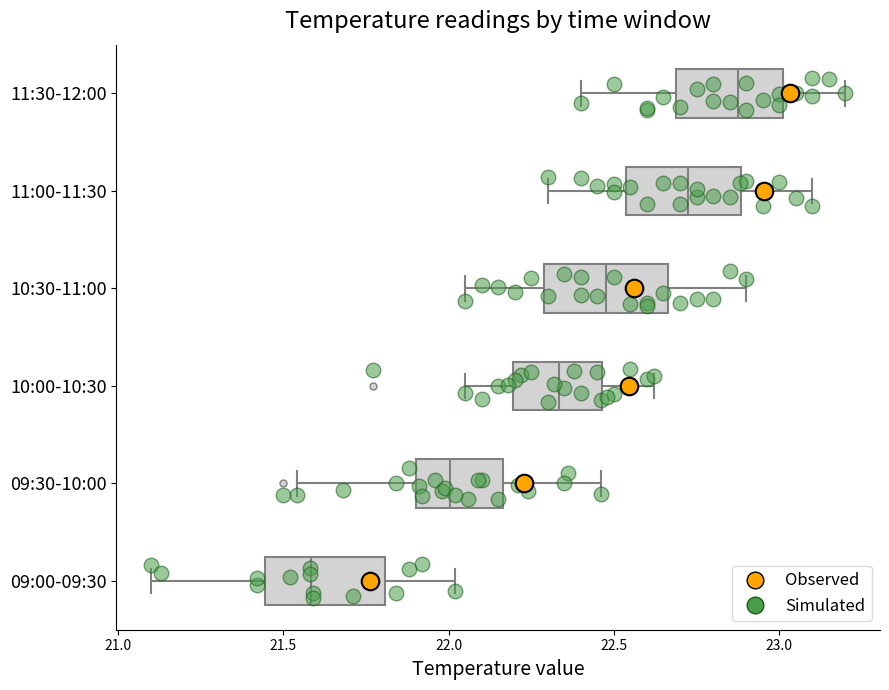

Reading bottom to top, read every box against the x-axis: the position of its median line, the range the box covers, and the ends of its whiskers. The values are not printed on the chart, so give them approximately, as read against the axis.

09:00-09:30: median 21.60, box 21.45 to 21.80, whiskers 21.10 to 22.00
09:30-10:00: median 22.00, box 21.90 to 22.15, whiskers 21.55 to 22.45
10:00-10:30: median 22.35, box 22.20 to 22.45, whiskers 22.05 to 22.60
10:30-11:00: median 22.50, box 22.30 to 22.65, whiskers 22.05 to 22.90
11:00-11:30: median 22.75, box 22.55 to 22.90, whiskers 22.30 to 23.10
11:30-12:00: median 22.90, box 22.70 to 23.00, whiskers 22.40 to 23.20